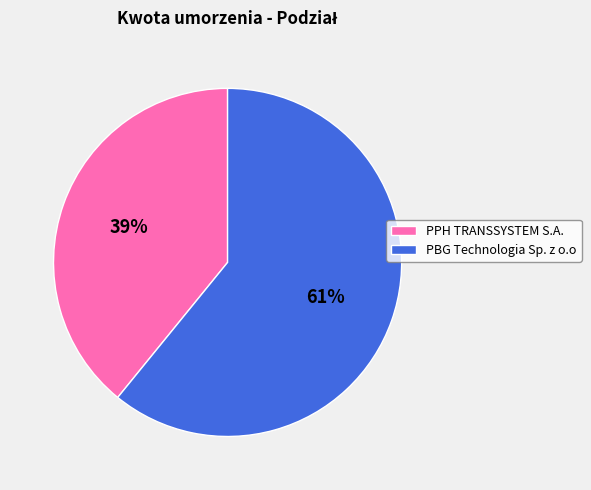

To the nearest percent, what is the difference between the PBG Technologia Sp. z o.o and PPH TRANSSYSTEM S.A. slice percentages?

22%